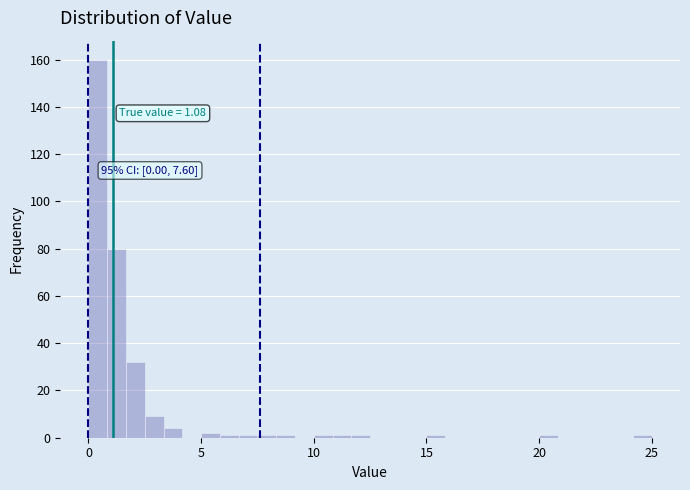

Read against the x-axis, roughly where is the centre of the tallest bar?

0.5